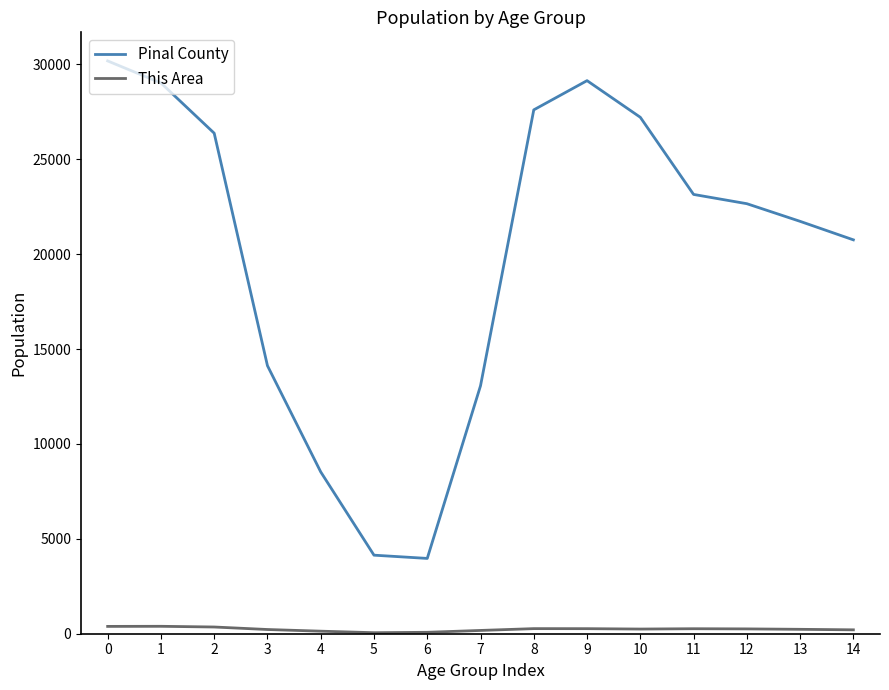

Is the value of This Area at 3 greater than the value of Pinal County at 12?

No